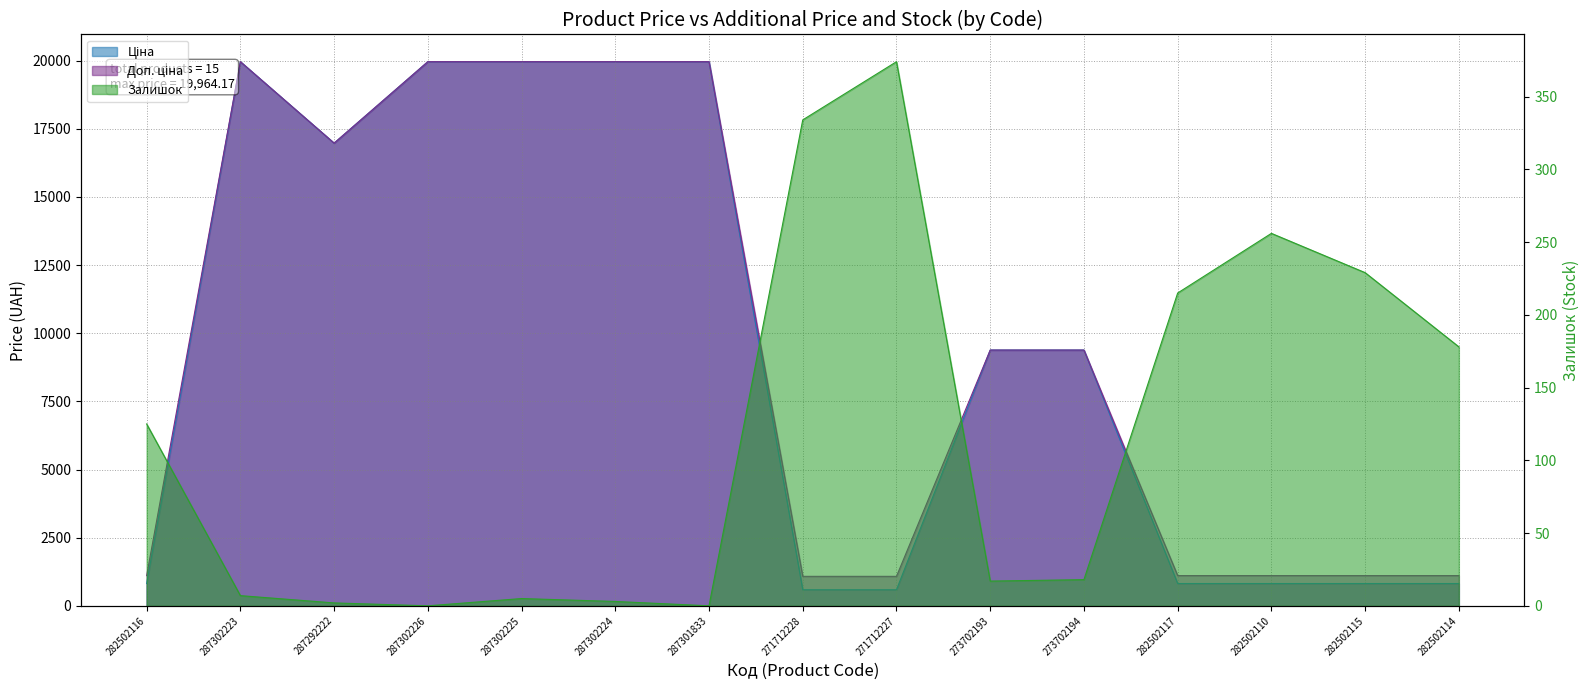

What are all the series names shown in the legend?

Ціна, Доп. ціна, Залишок